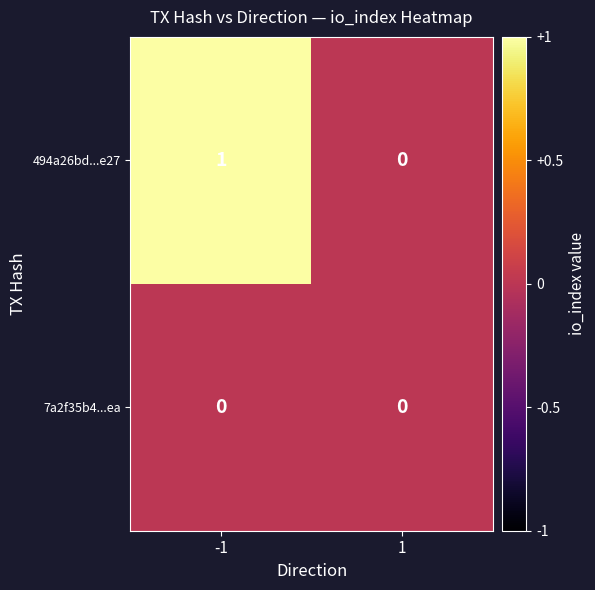

What is the total value across all series at -1?

1